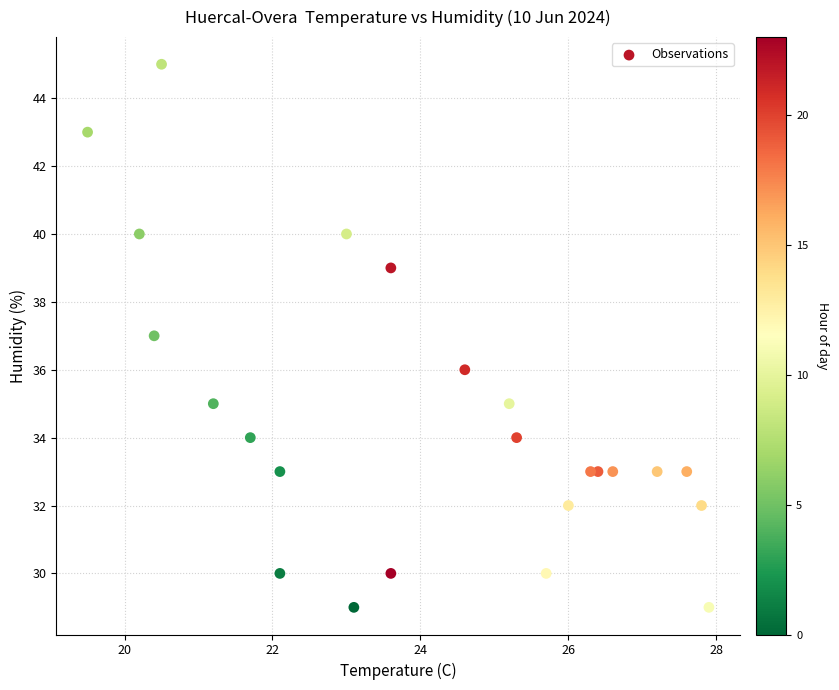

What is the range of Y values (max minus min)?

16